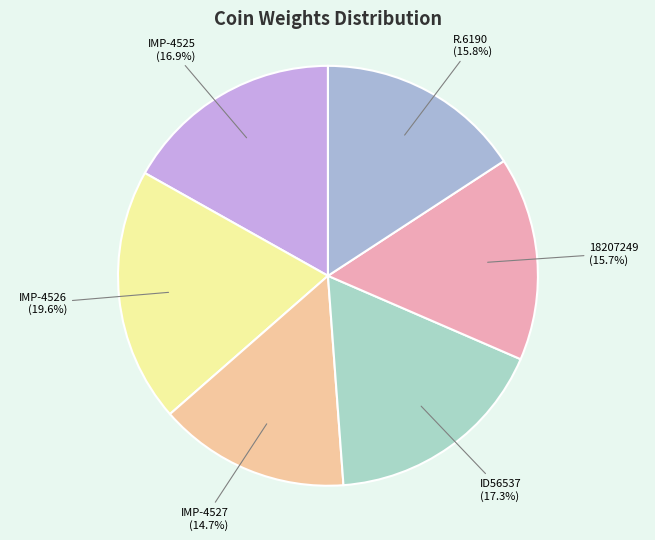

What percentage is the IMP-4526 slice, to the nearest percent?

20%